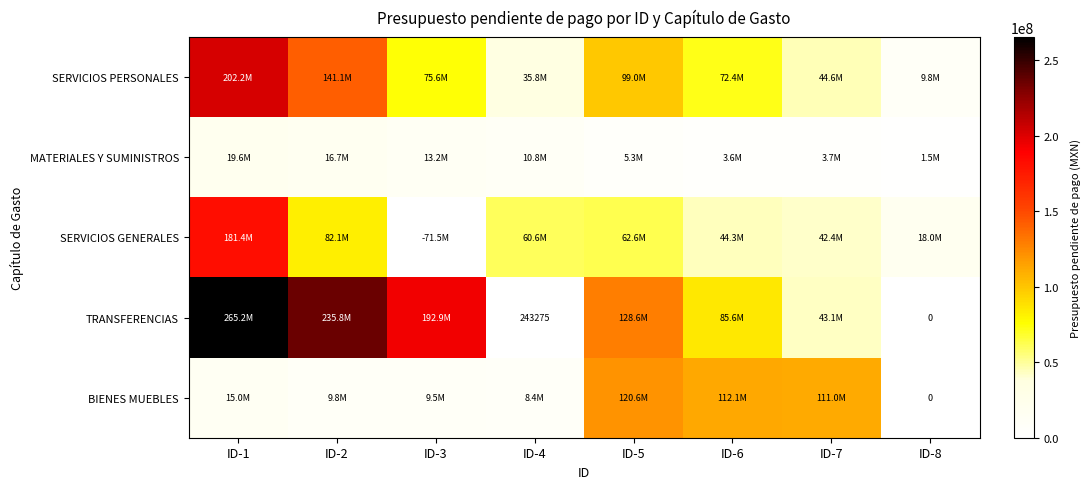

Which has a higher value, ID-7 or ID-2?

ID-2